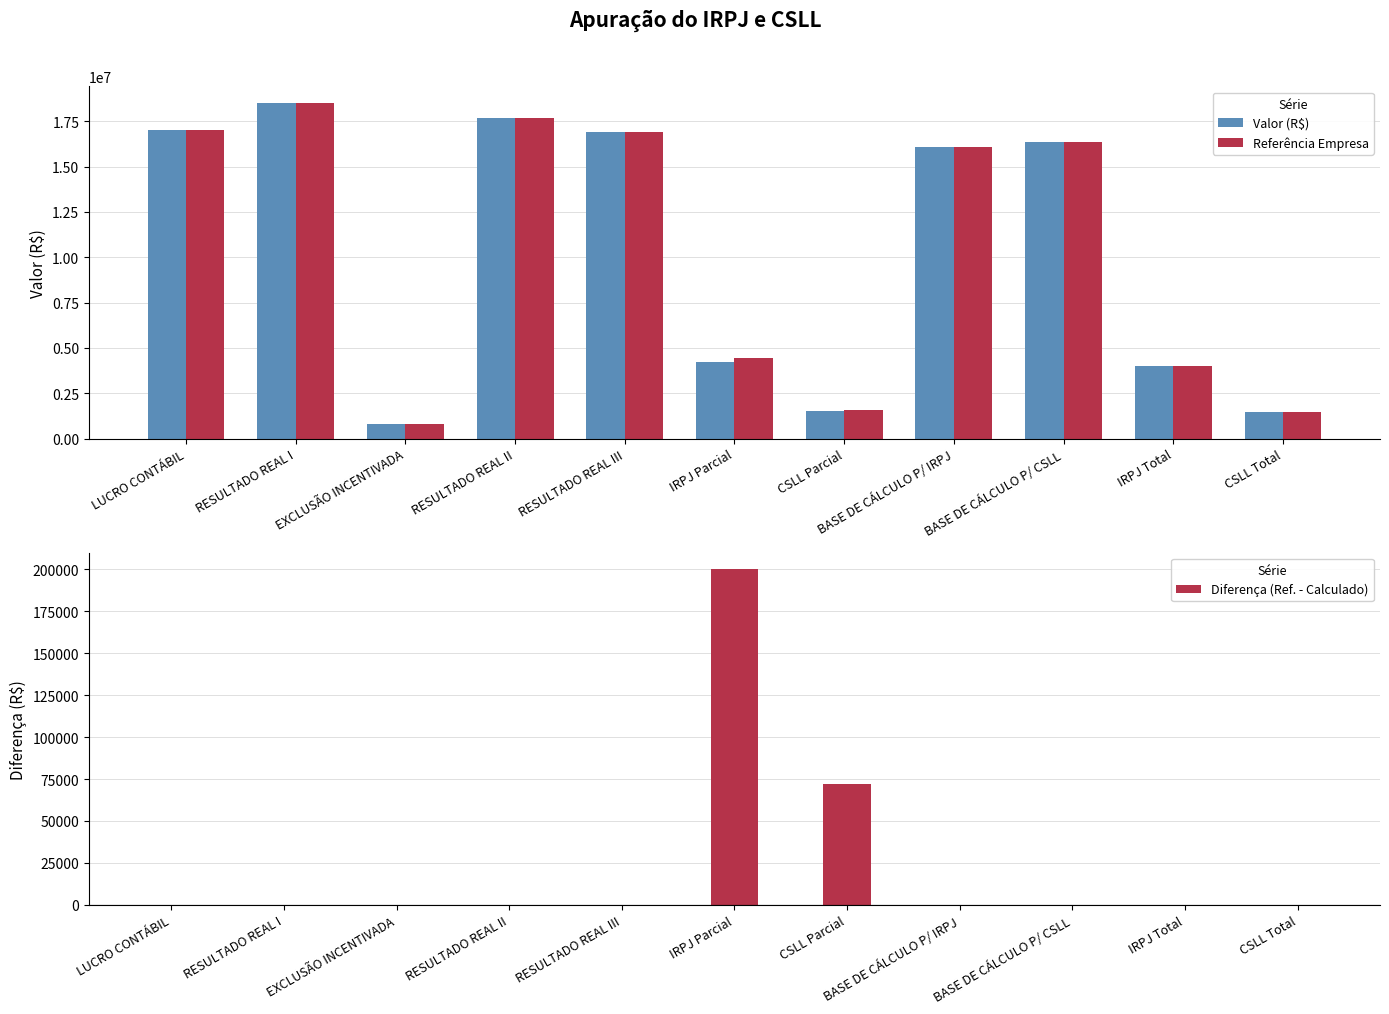

What is the label of the 1st bar from the right?

CSLL Total